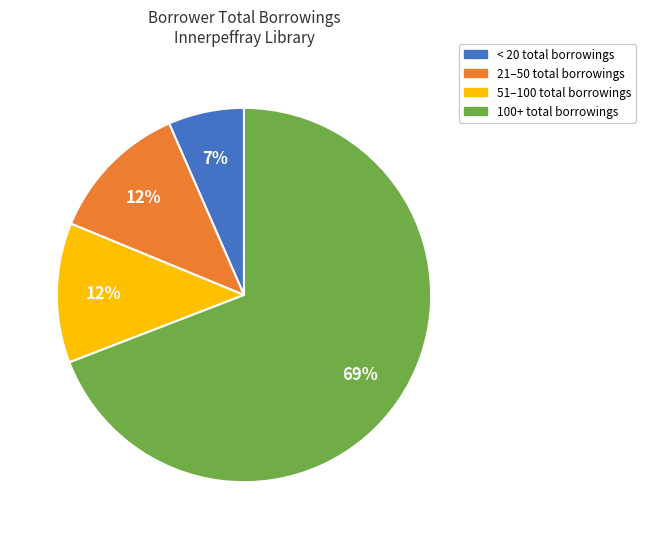

Does any single category account for the majority?

Yes